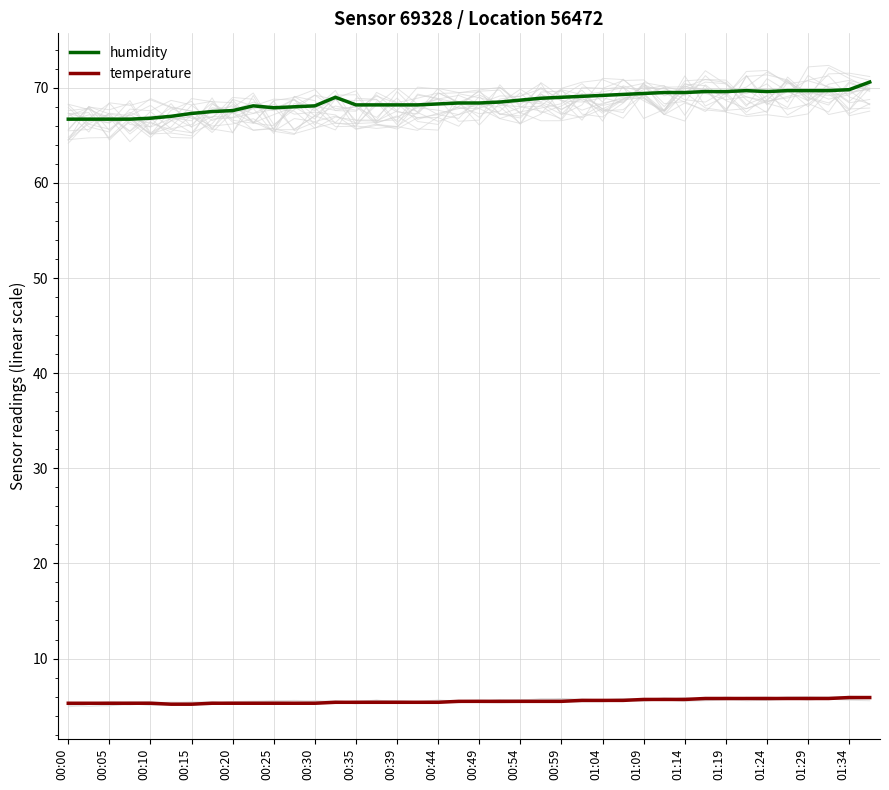

What is the highest value of the humidity series?

70.6